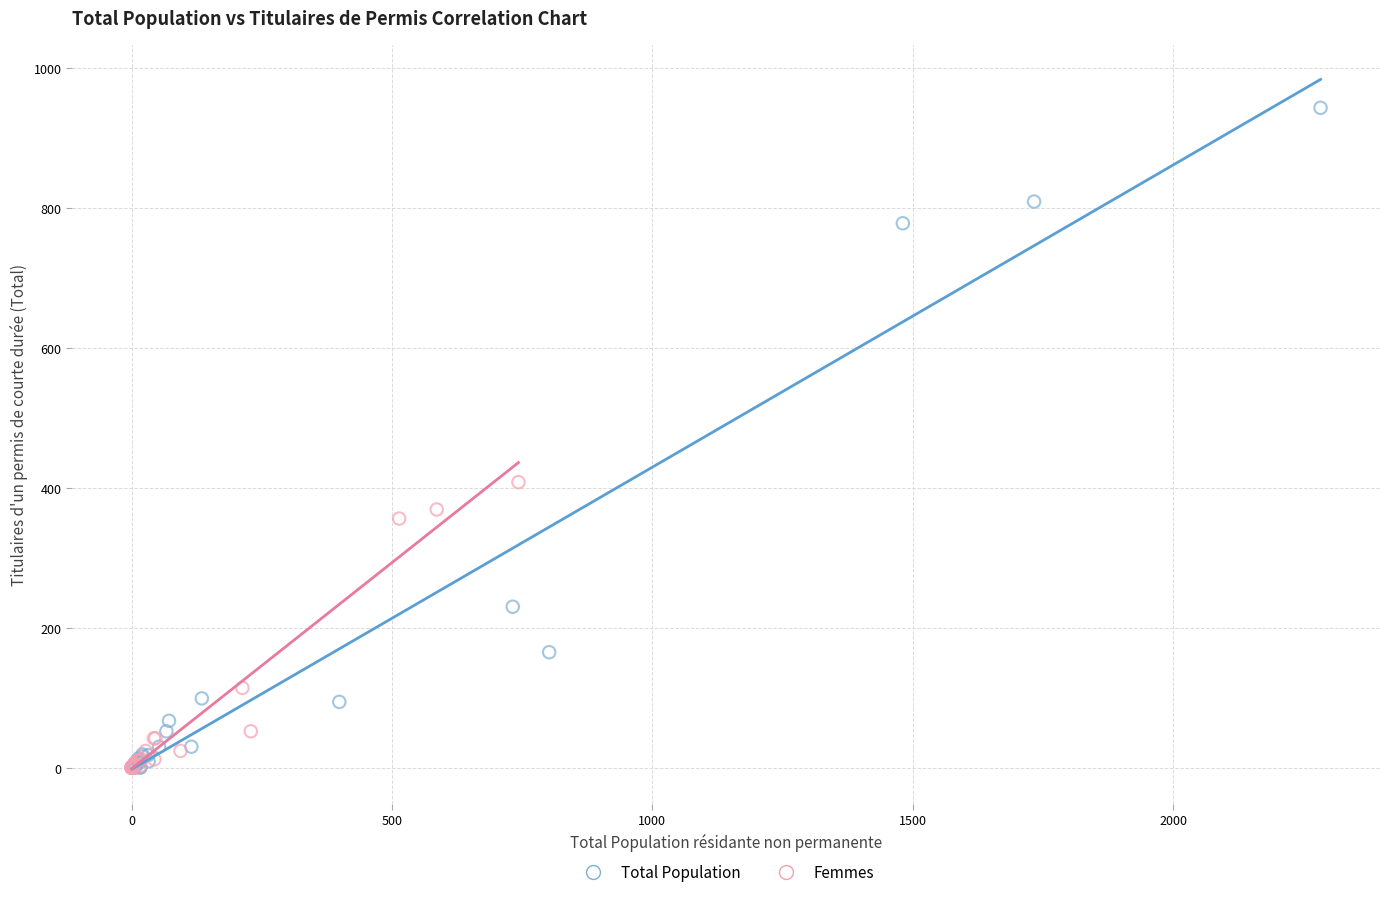

Which series has the widest spread of Y values?

Total Population